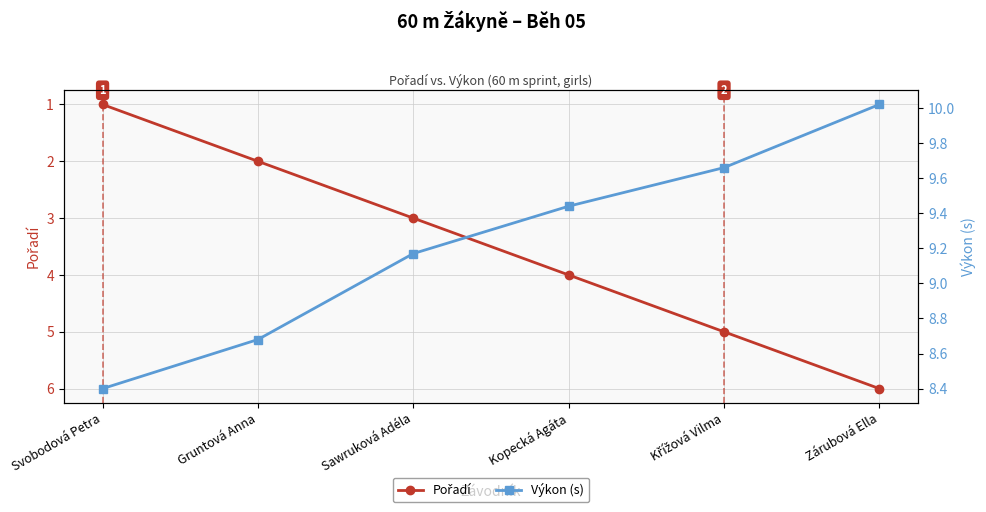

What is the label of the 6th point from the right?

Svobodová Petra